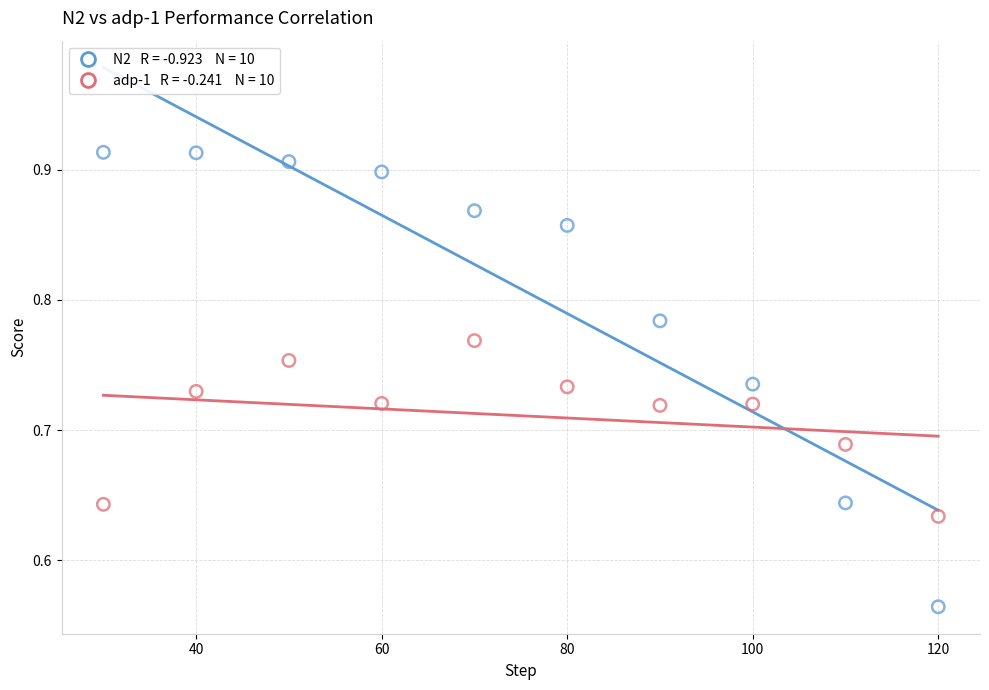

Across all data points, what is the range of Y values (max minus min)?

0.3